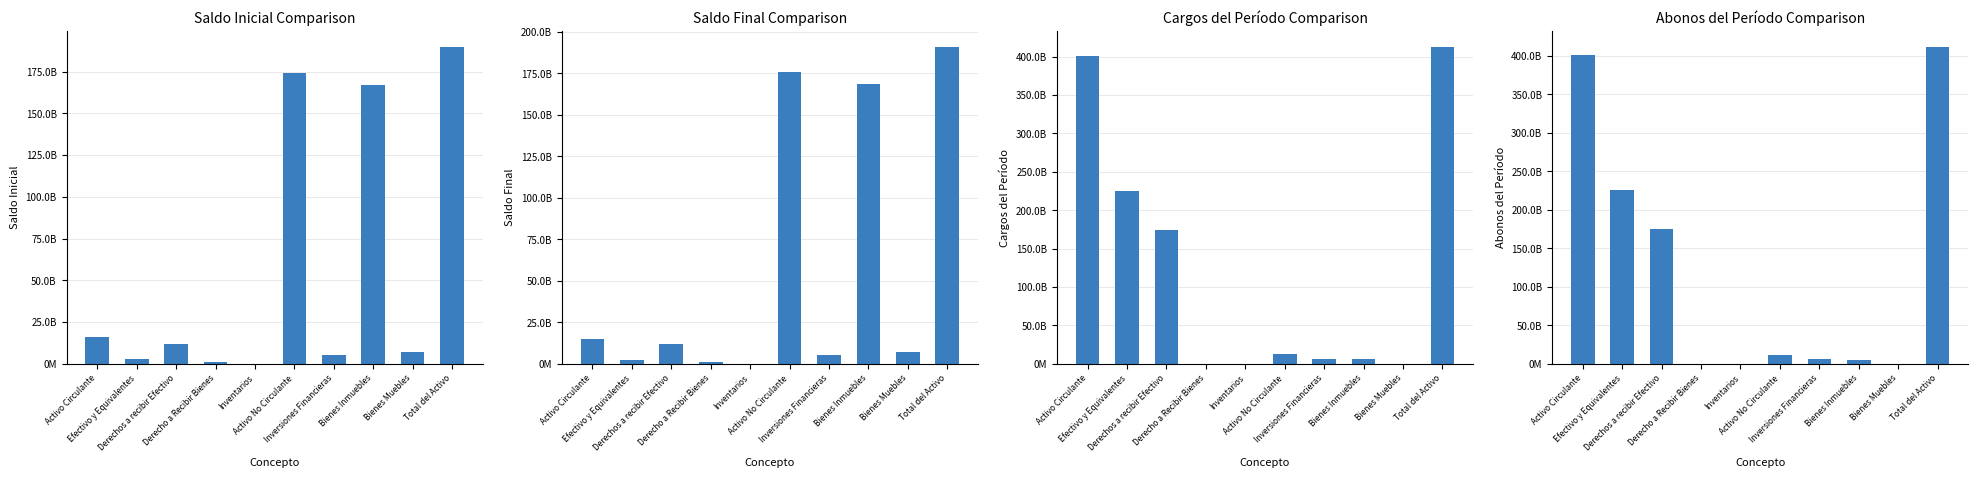

What are all the series names shown in the legend?

Saldo Inicial, Saldo Final, Cargos del Período, Abonos del Período